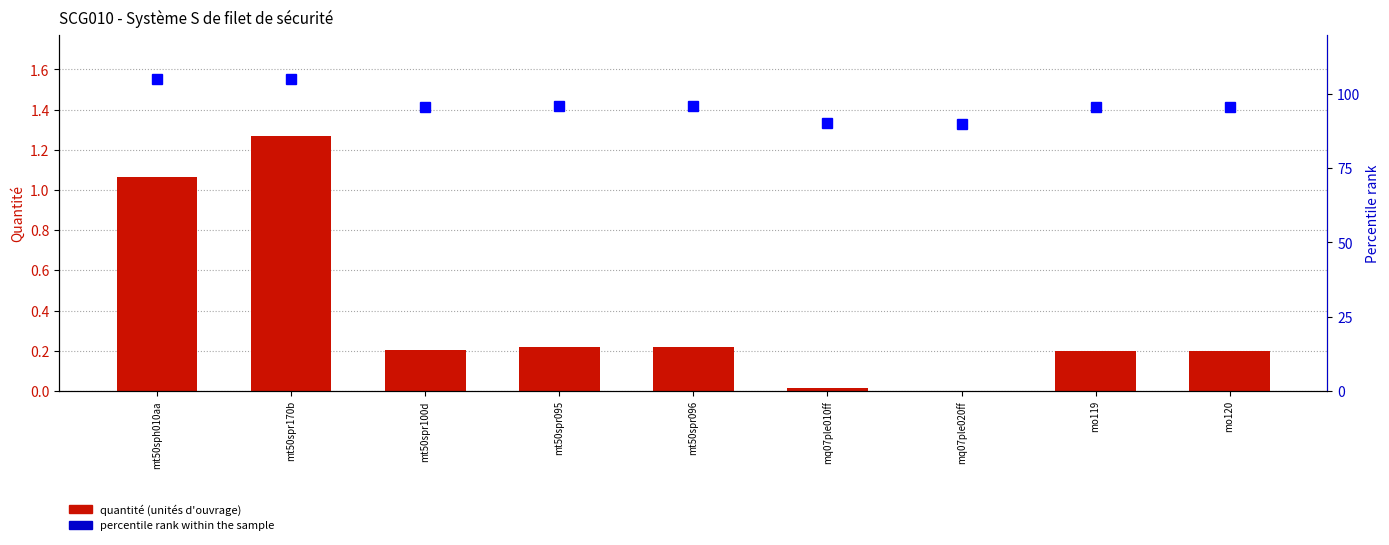

How many data points in Percentile rank within the sample are less than 95?

2